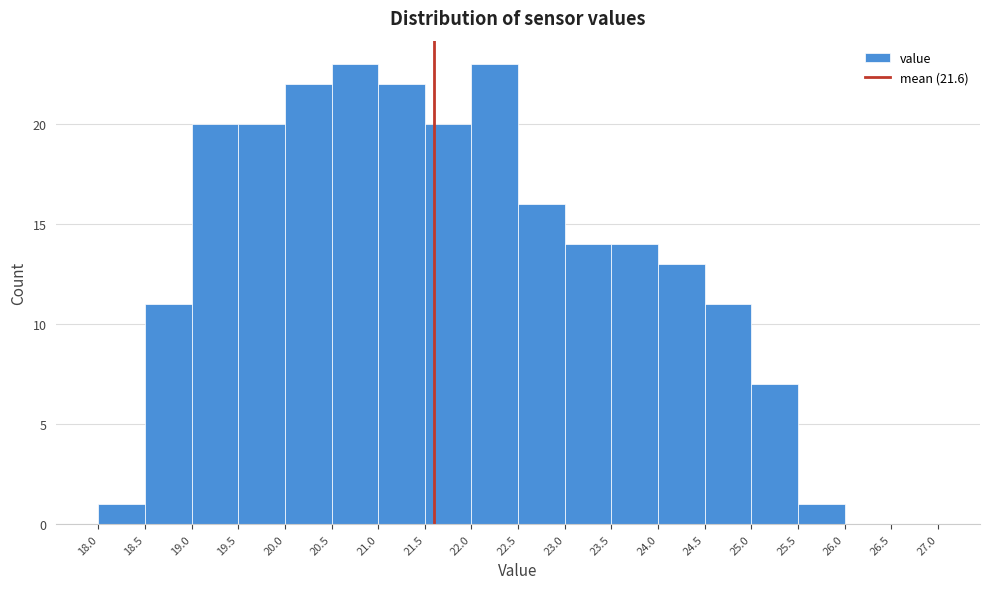

Reading left to right, transcribe this chart: for each bar, give the range it covers on the x-axis and its height. The values are not printed on the chart, so give them approximately, as read against the axis.

18.0 to 18.5: 1
18.5 to 19.0: 11
19.0 to 19.5: 20
19.5 to 20.0: 20
20.0 to 20.5: 22
20.5 to 21.0: 23
21.0 to 21.5: 22
21.5 to 22.0: 20
22.0 to 22.5: 23
22.5 to 23.0: 16
23.0 to 23.5: 14
23.5 to 24.0: 14
24.0 to 24.5: 13
24.5 to 25.0: 11
25.0 to 25.5: 7
25.5 to 26.0: 1
26.0 to 26.5: 0
26.5 to 27.0: 0